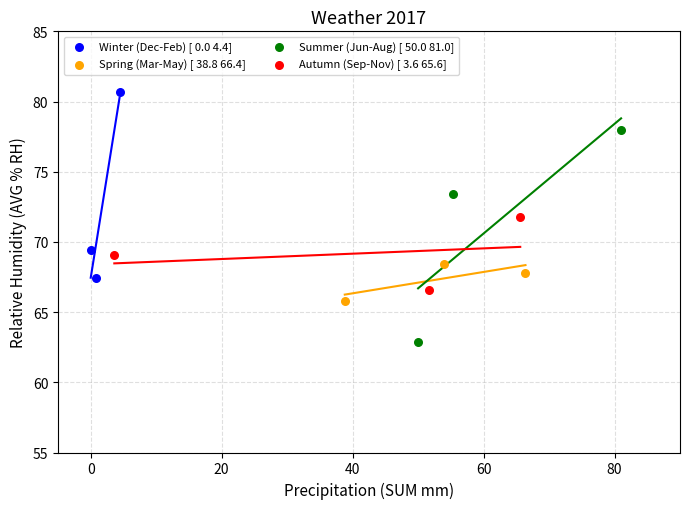

Which series reaches the minimum Y coordinate?

Summer (Jun-Aug) [ 50.0 81.0]